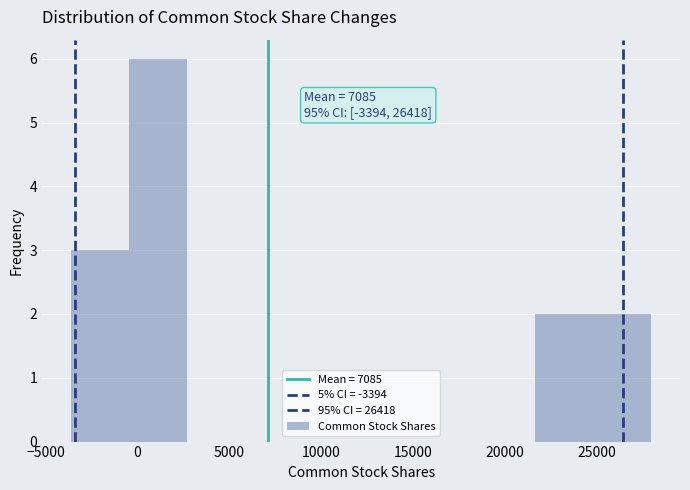

Over which range of the x-axis is the bar tallest?

-500 to 2500